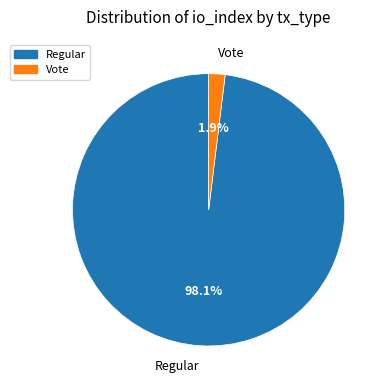

Which slice is the smallest?

Vote